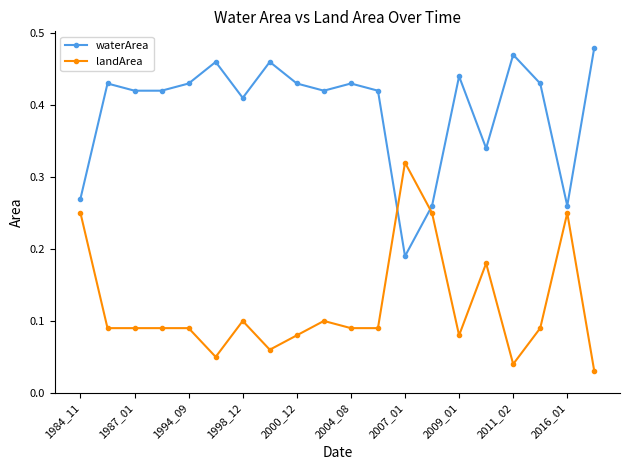

List the series in order of their peak value, lowest first.

landArea, waterArea